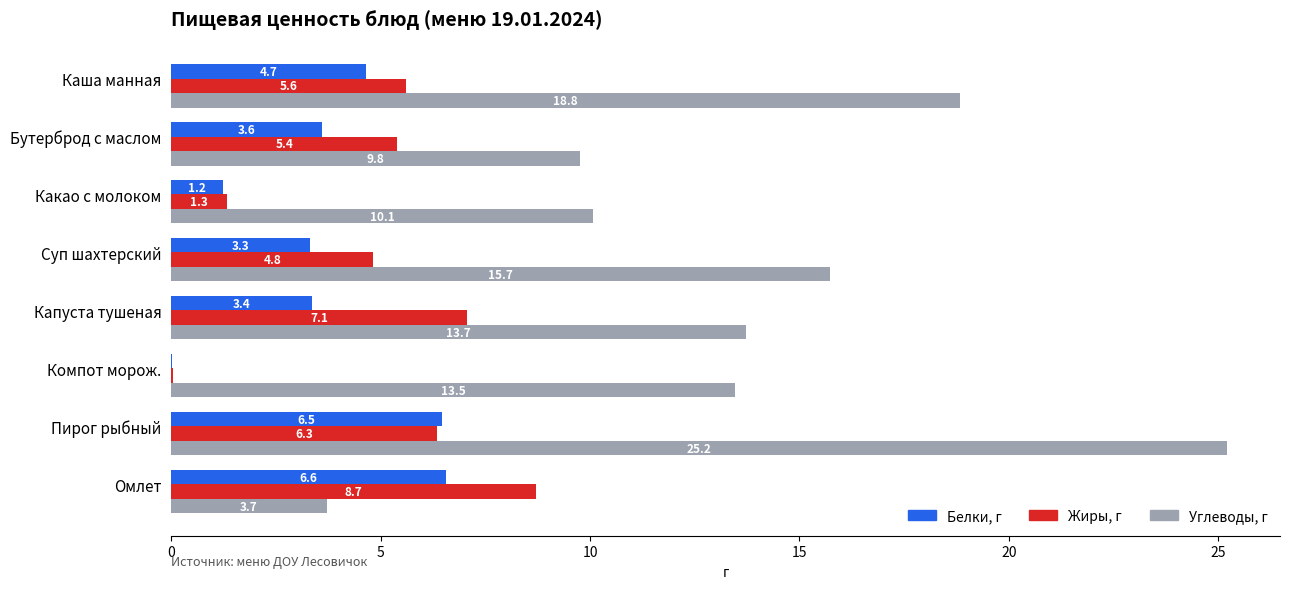

Which series has the largest total across all categories?

Углеводы, г